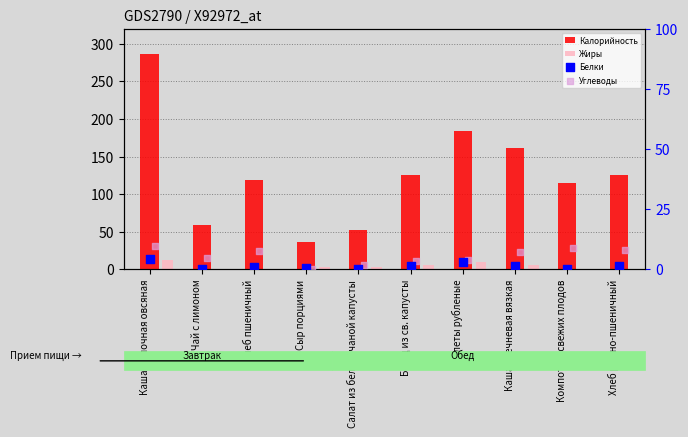

What are all the series names shown in the legend?

Калорийность, Жиры, Белки, Углеводы